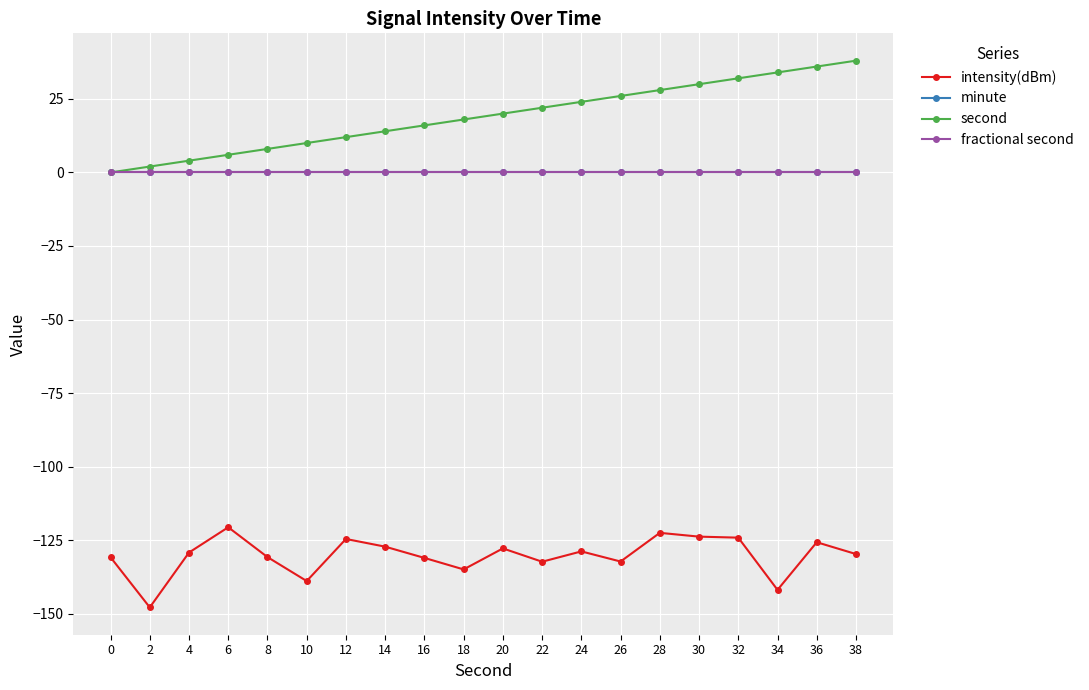

Which series has the largest total across all categories?

second